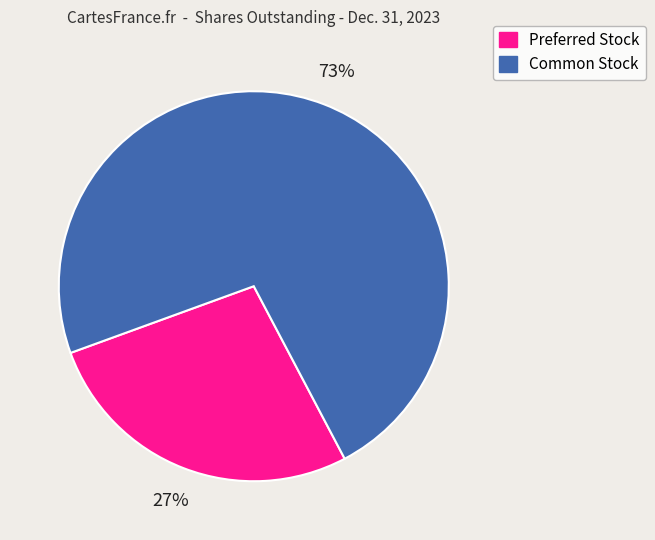

Does any single category account for the majority?

Yes